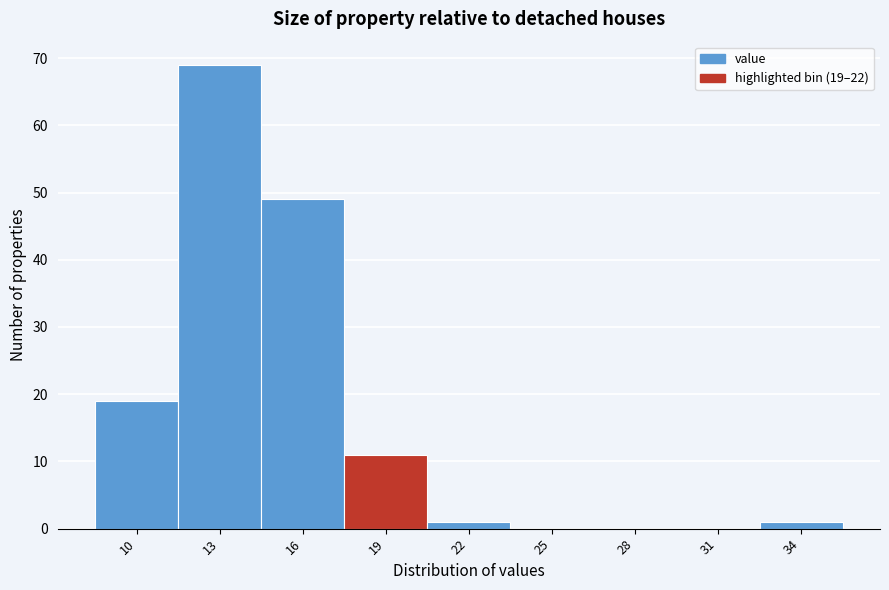

Reading right to left, what are all the values shown in this chart?

34=1	31=0	28=0	25=0	22=1	19=11	16=49	13=69	10=19